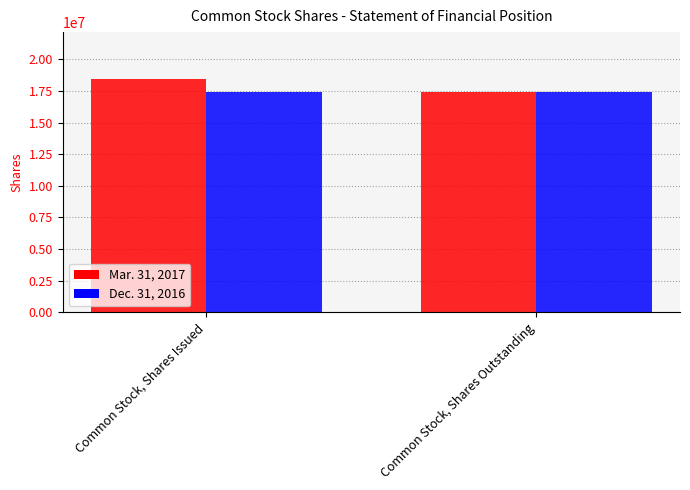

What is the label of the 2nd bar from the left?

Common Stock, Shares Outstanding